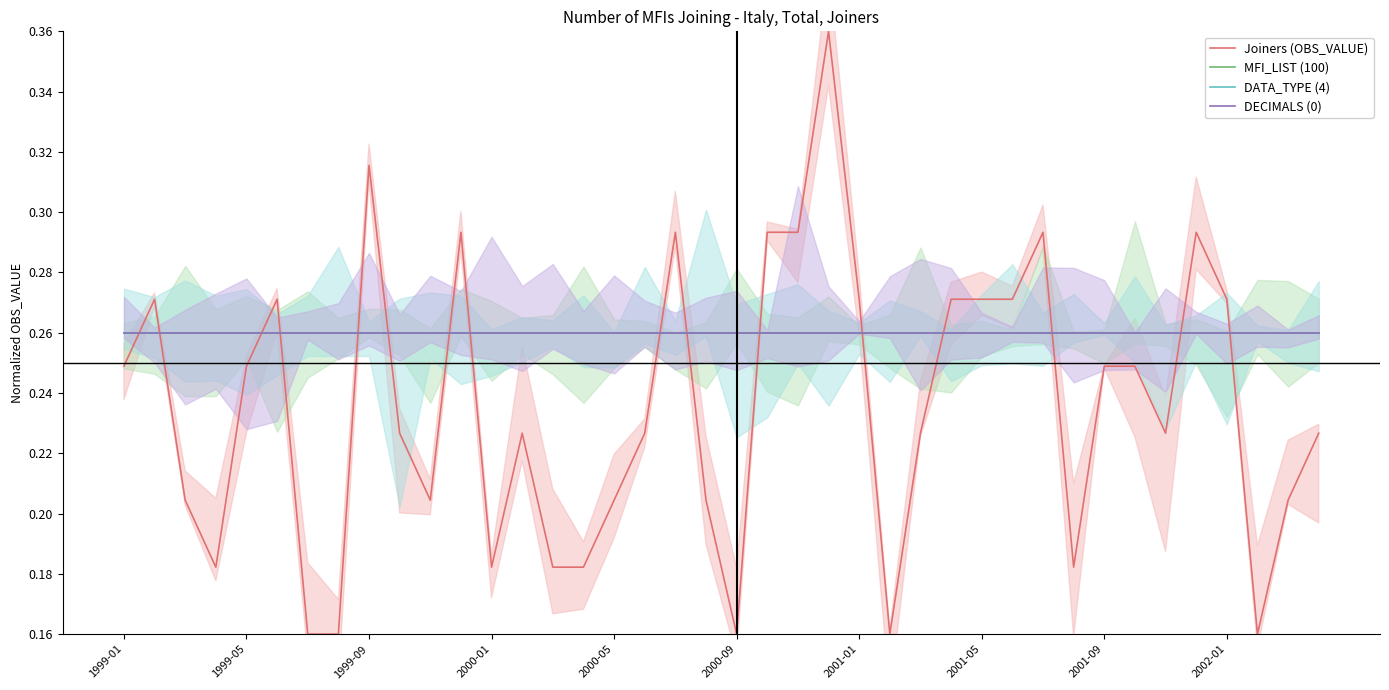

Is it true that MFI_LIST (100) equals 0.3 at 13?

True